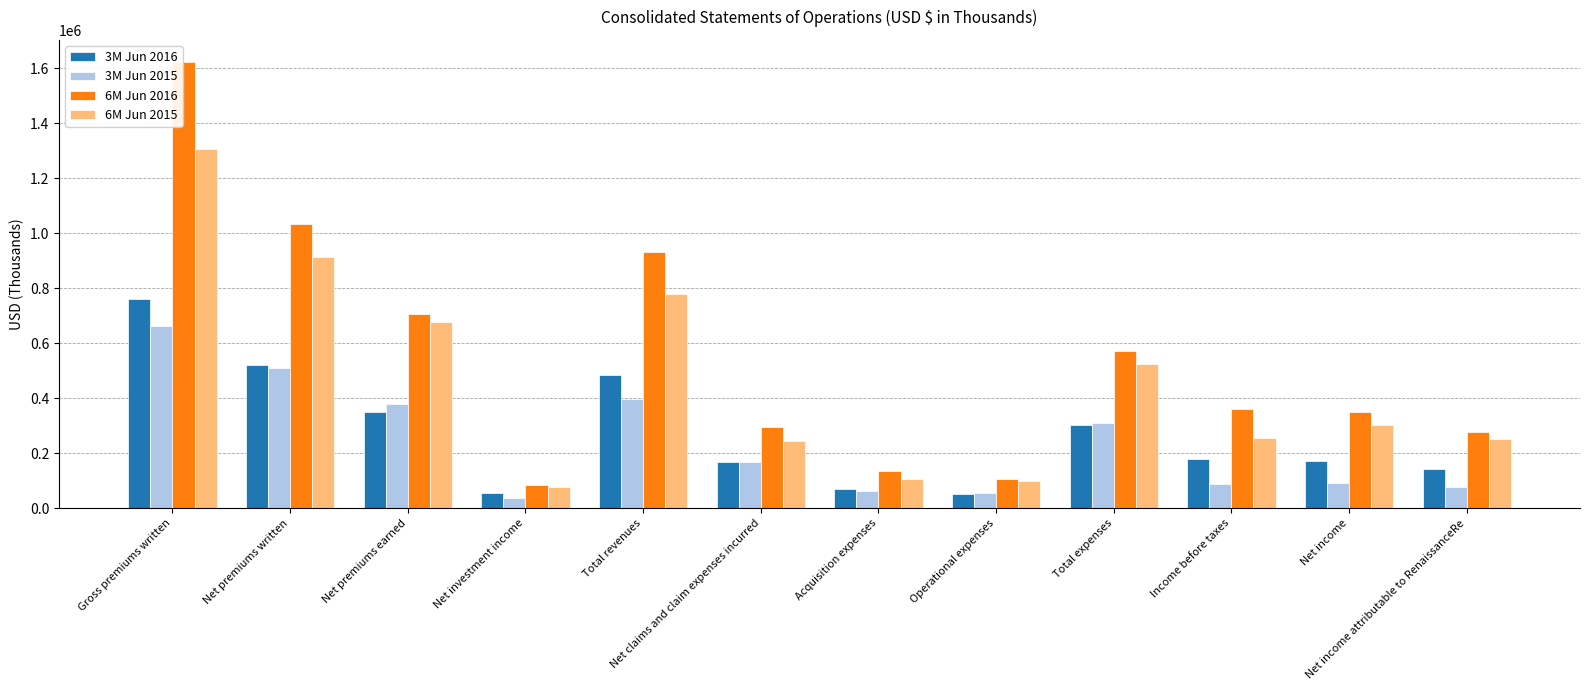

What is the label of the 4th bar from the right?

Total expenses